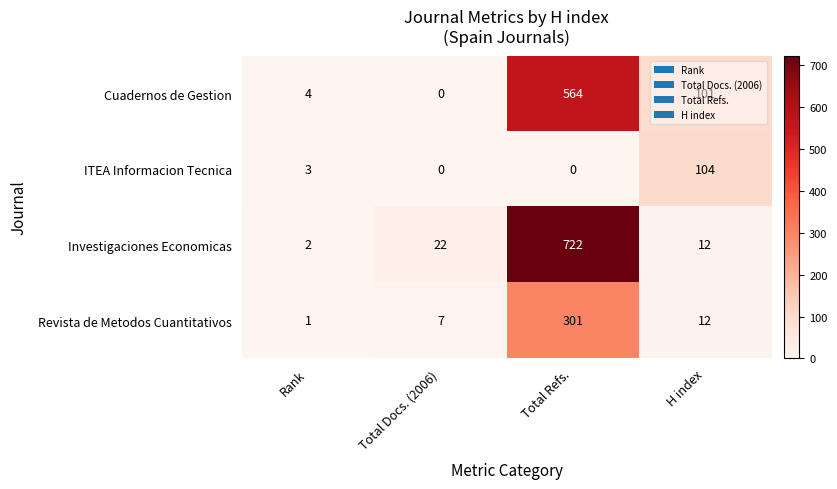

What value does the Revista de Metodos Cuantitativos series have at H index, to the nearest 5?

10